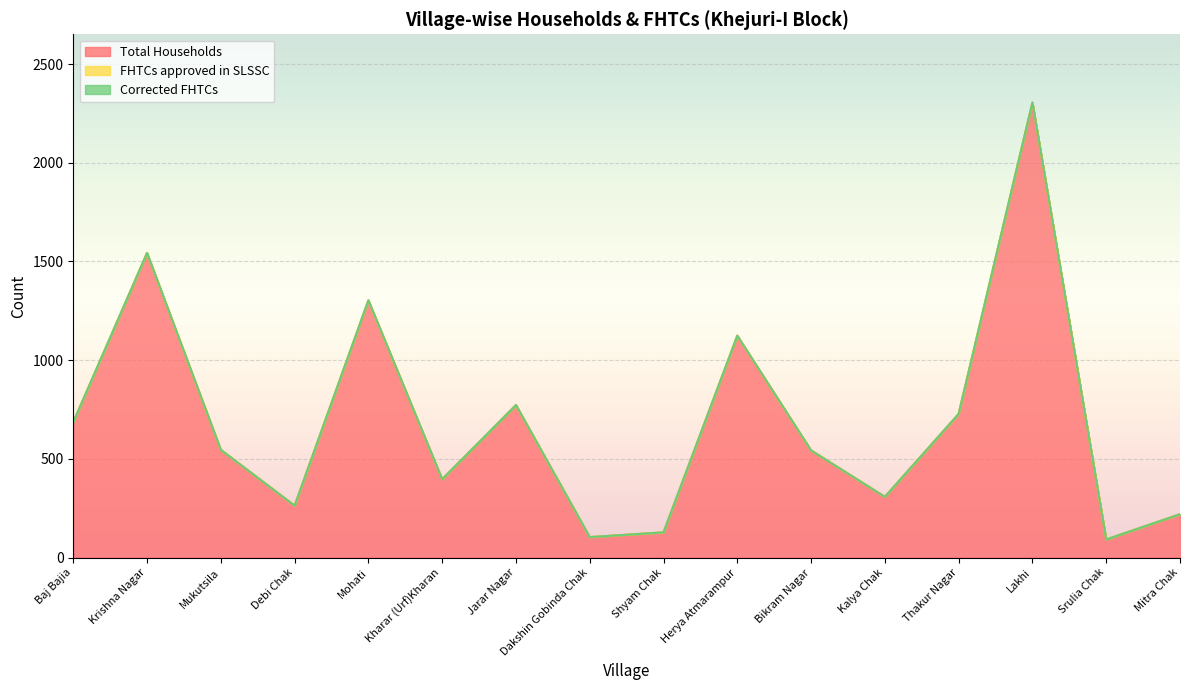

List the series in order of their peak value, lowest first.

FHTCs approved in SLSSC, Corrected FHTCs, Total Households